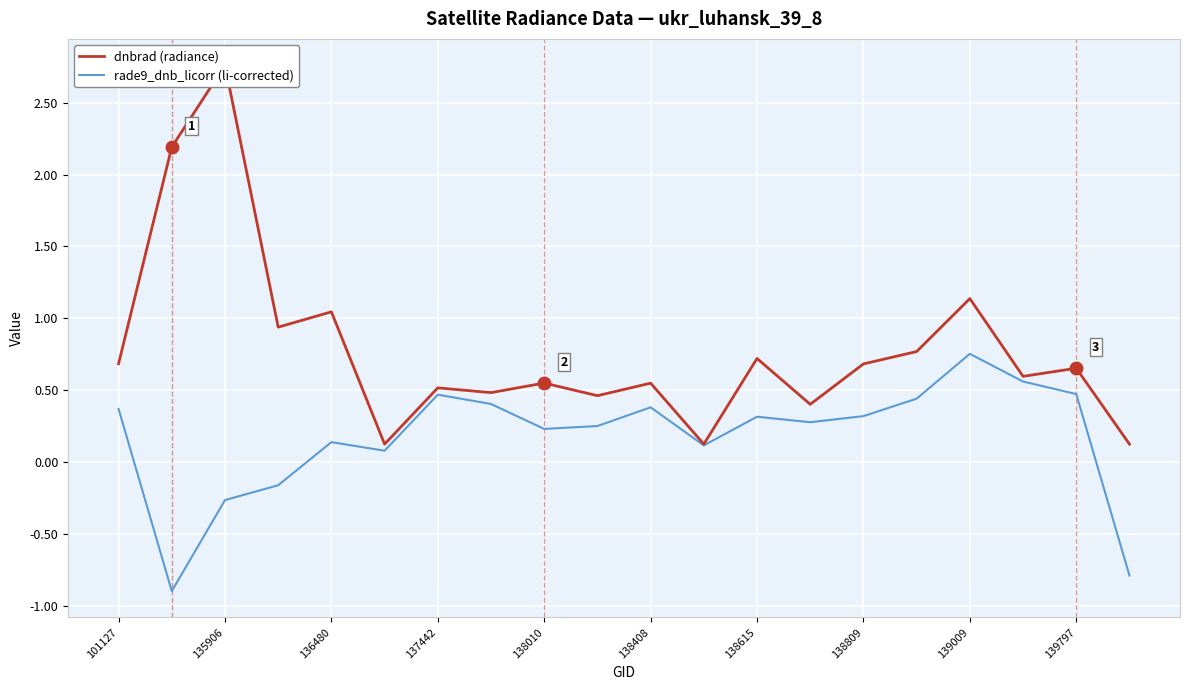

At which label does rade9_dnb_licorr (li-corrected) first exceed 0?

101127